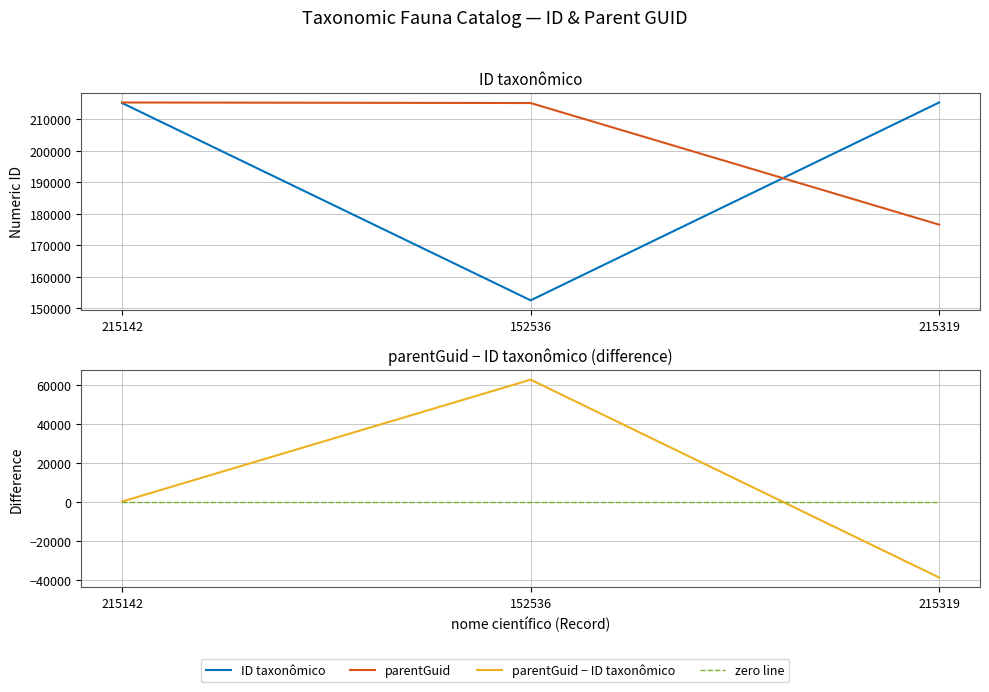

What is the sum of the parentGuid values at 152536 and 215319?

391687